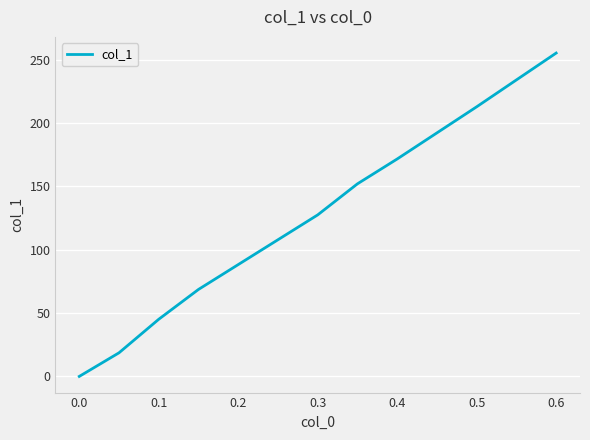

True or false: the data has more than 2 interior local peaks.

False